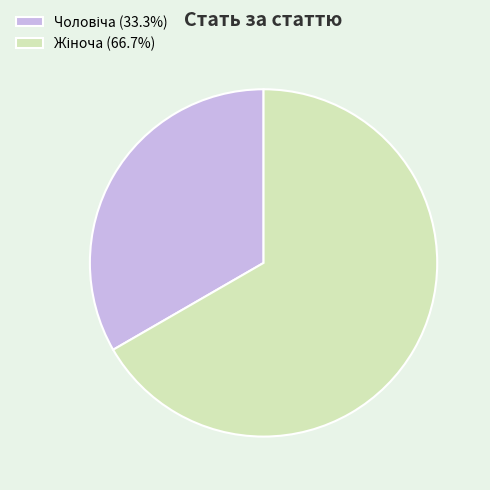

Does any single category account for the majority?

Yes